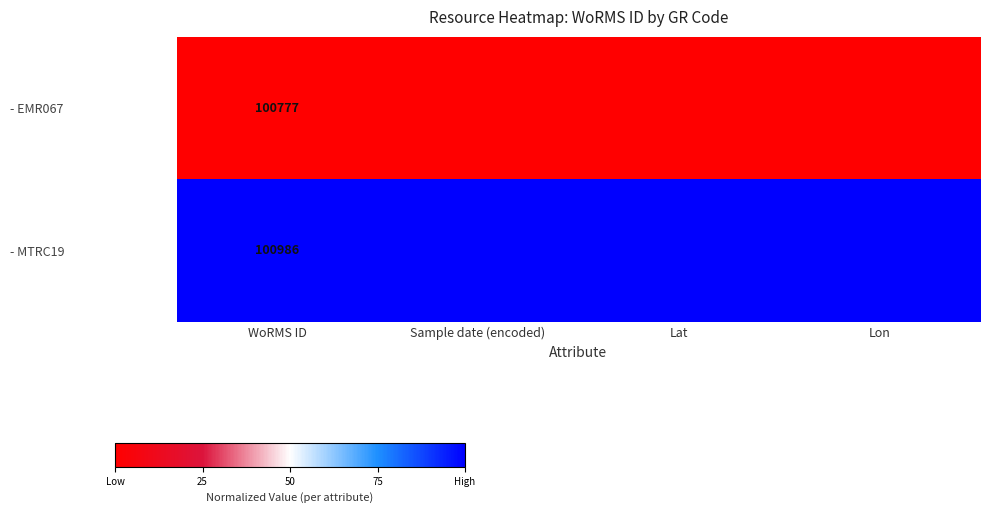

At WoRMS ID, list the series in order from largest to smallest.

- MTRC19, - EMR067